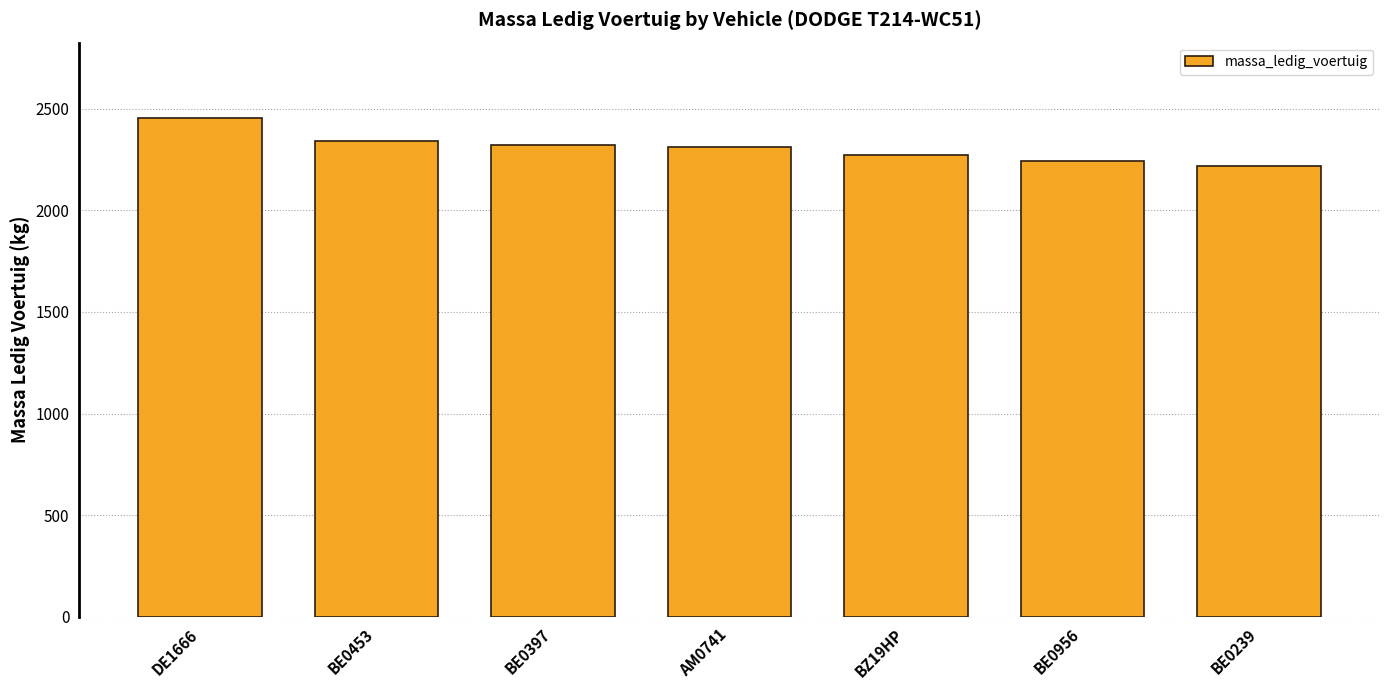

What is the difference between the values at AM0741 and BE0956?

70